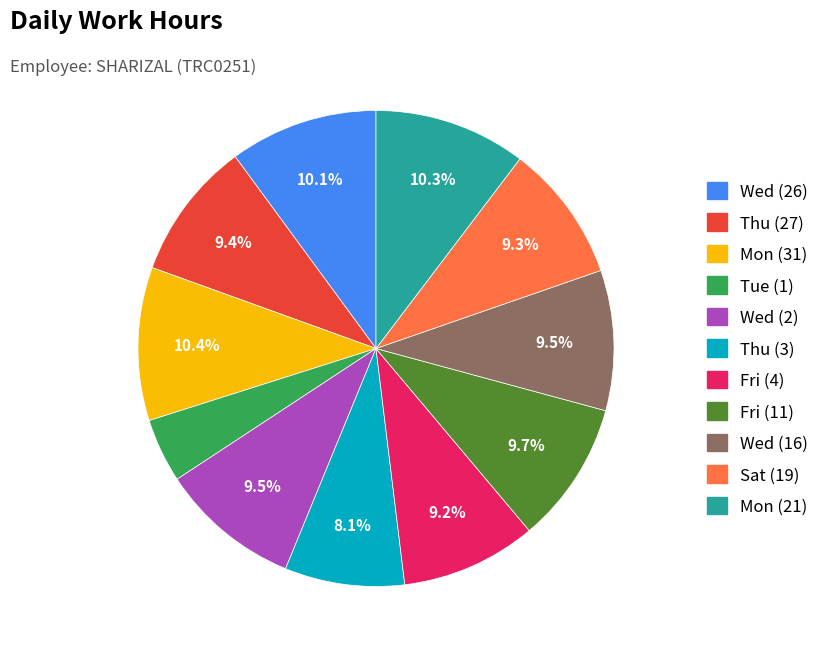

True or false: Sat (19) accounts for 23% of the total.

False